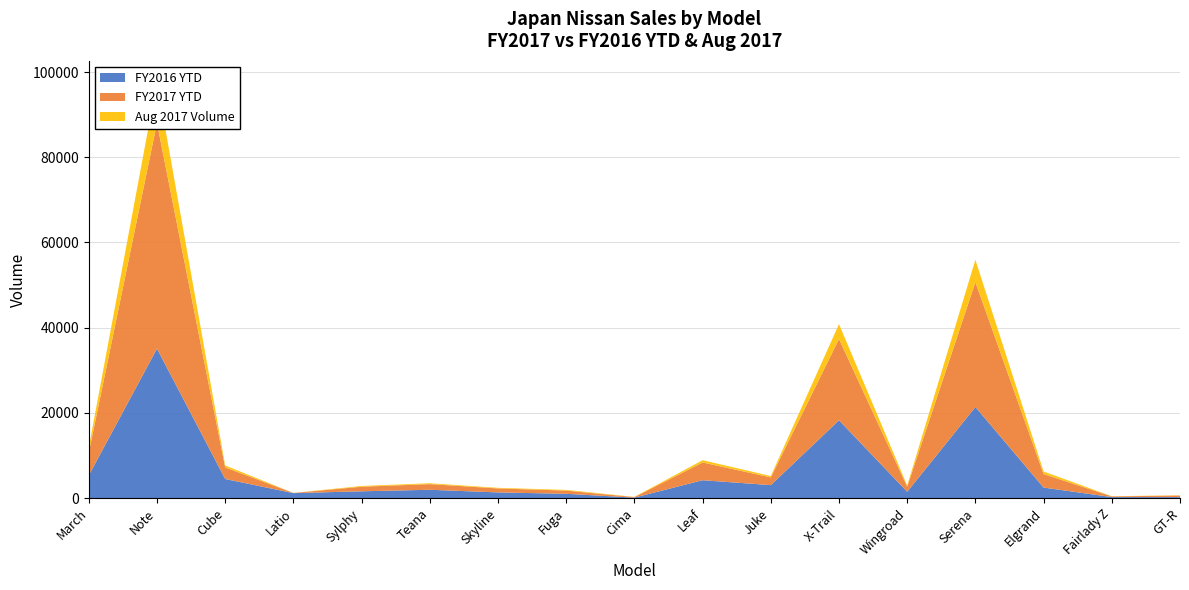

Reading right to left, list all the values displayed in this chart.

FY2016 YTD: 222	229	2461	21373	1474	18256	3034	4184	100	997	1321	1943	1584	1155	4475	35073	5320
FY2017 YTD: 368	161	3170	29315	1195	19084	1811	4163	125	754	935	1325	1074	41	2710	52972	5331
Aug 2017 Volume: 60	37	601	5243	287	3491	325	538	47	164	143	205	179	9	470	9685	1222